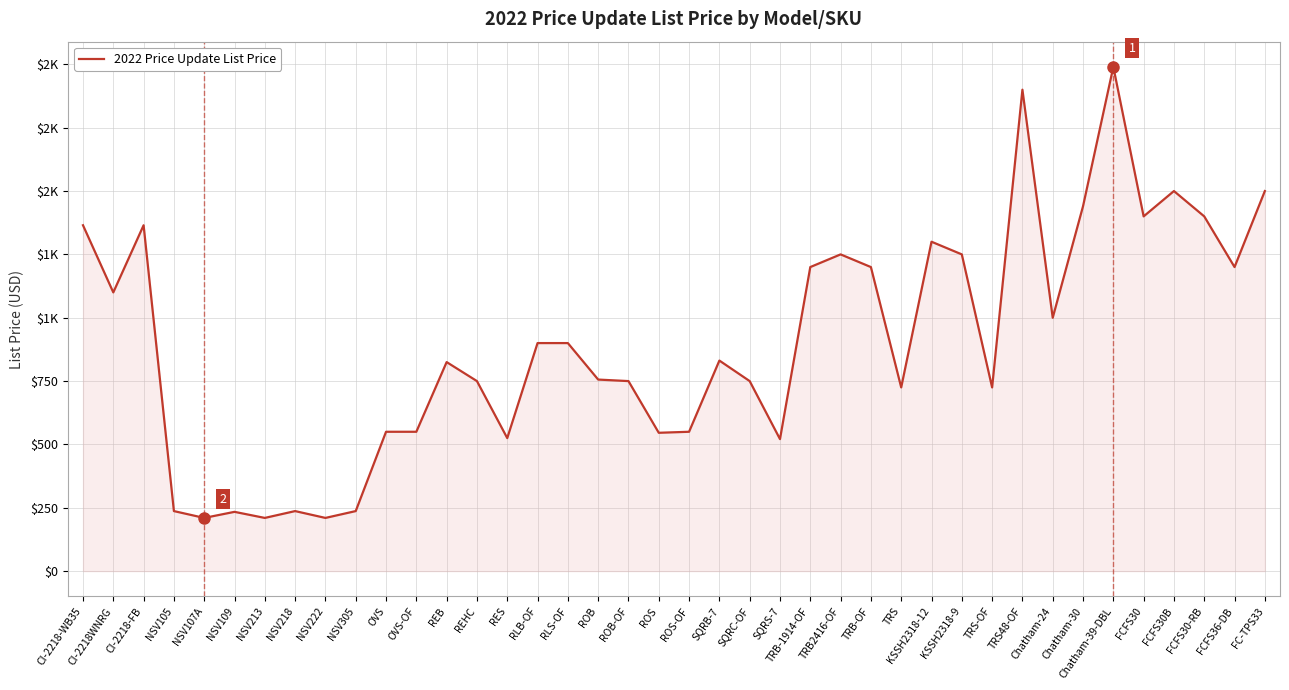

Is this an area chart (filled region under the line)?

Yes